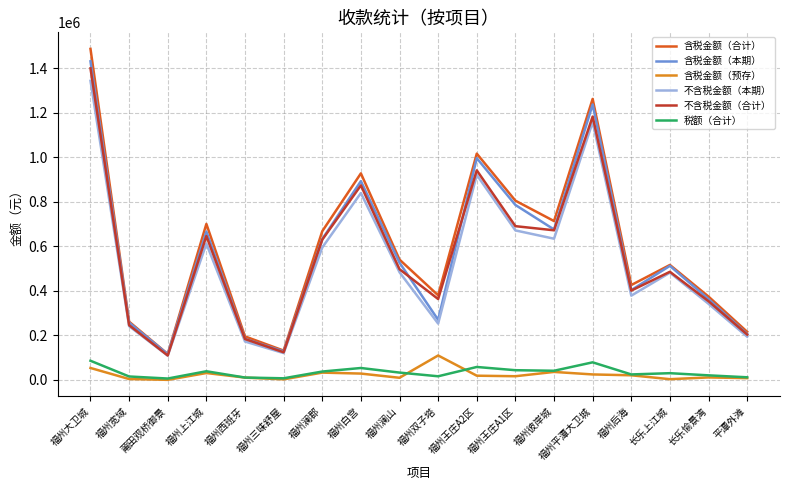

What is the greatest value displayed?

1486773.5